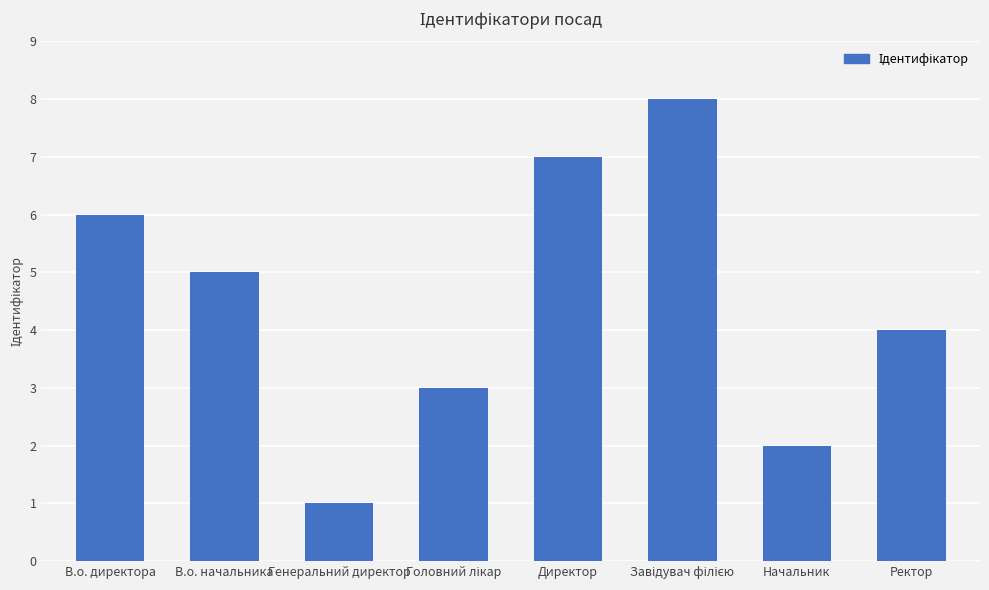

What is the greatest value displayed?

8